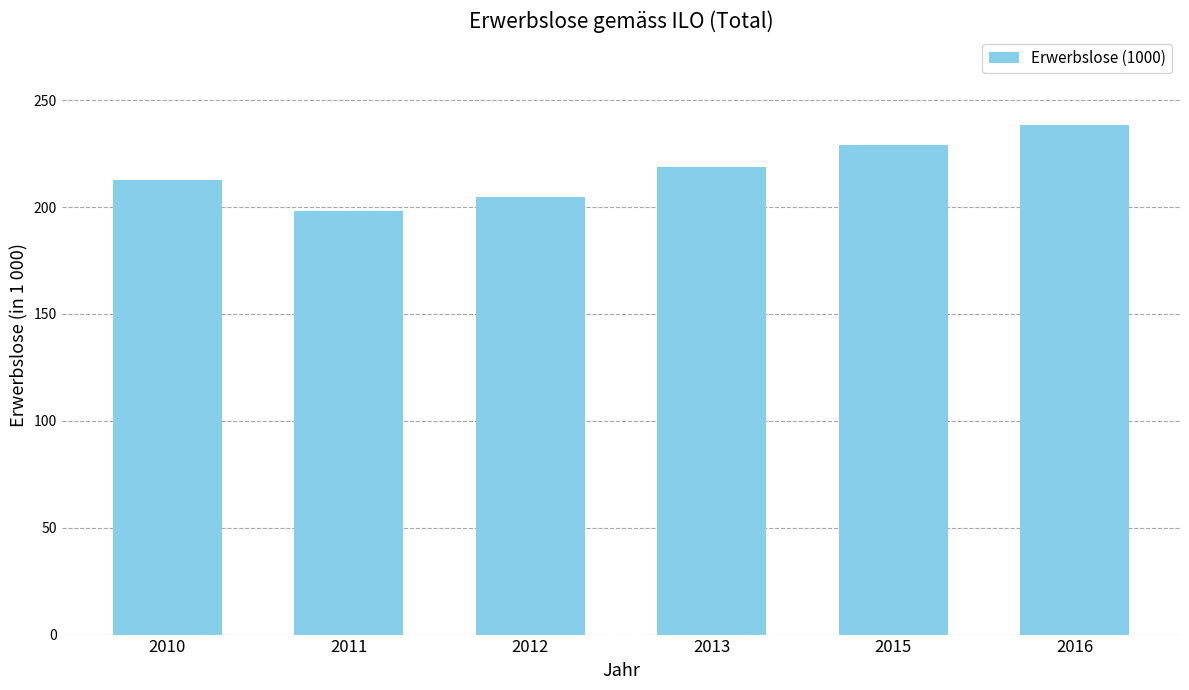

At which label does the data first exceed 218?

2013